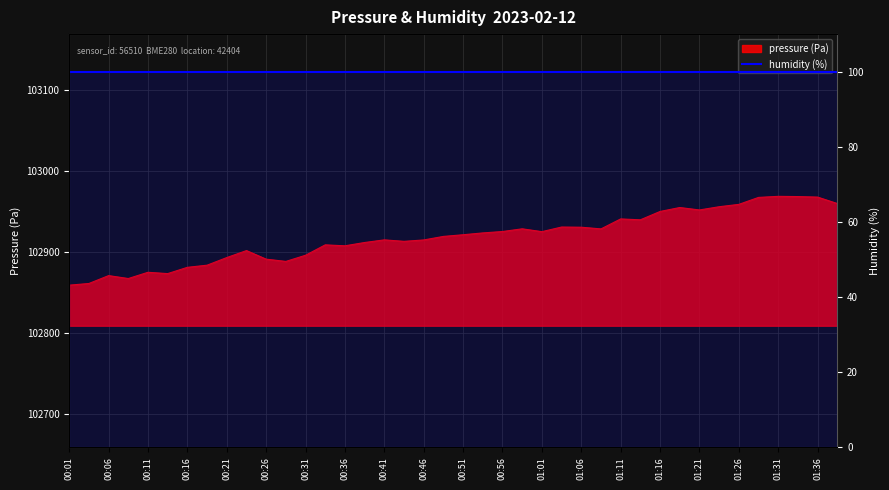

What is the value of the 6th point from the left?

102873.3